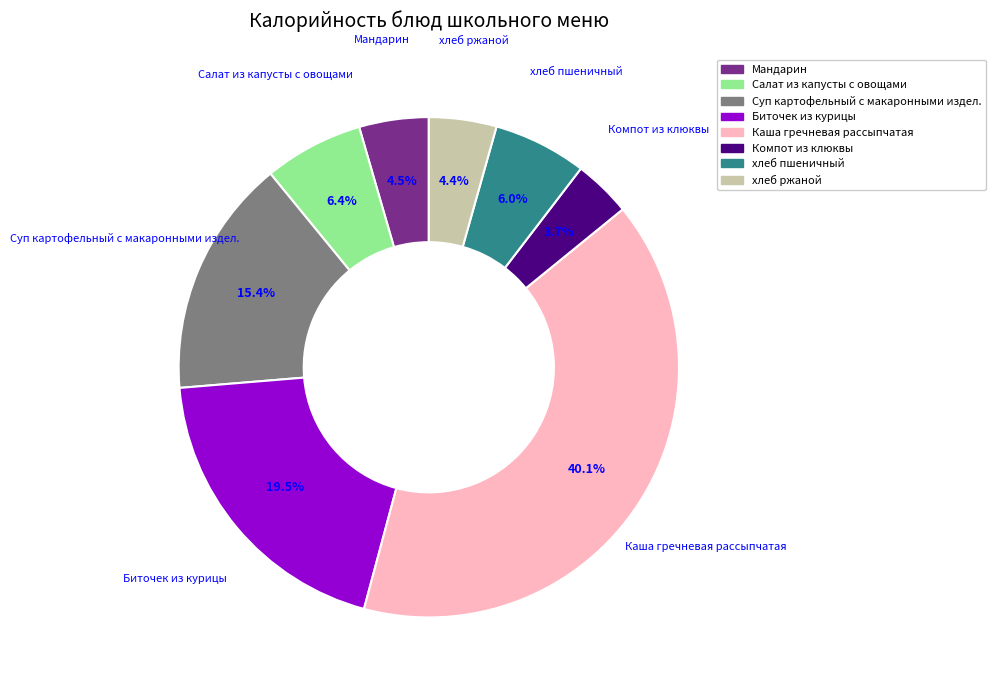

What portion of the pie excludes хлеб пшеничный?

94.0%